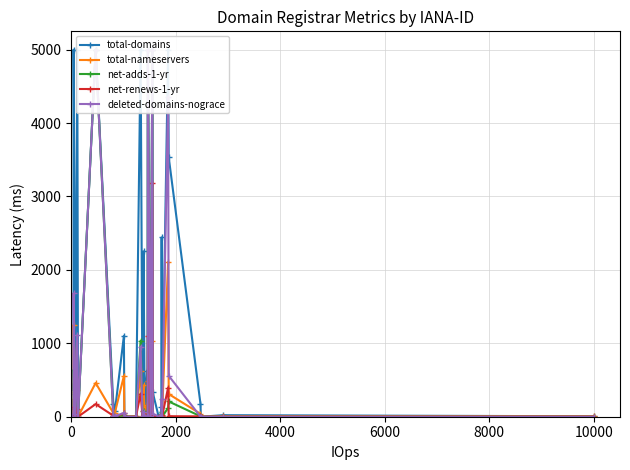

How many lines are shown in the chart?

5